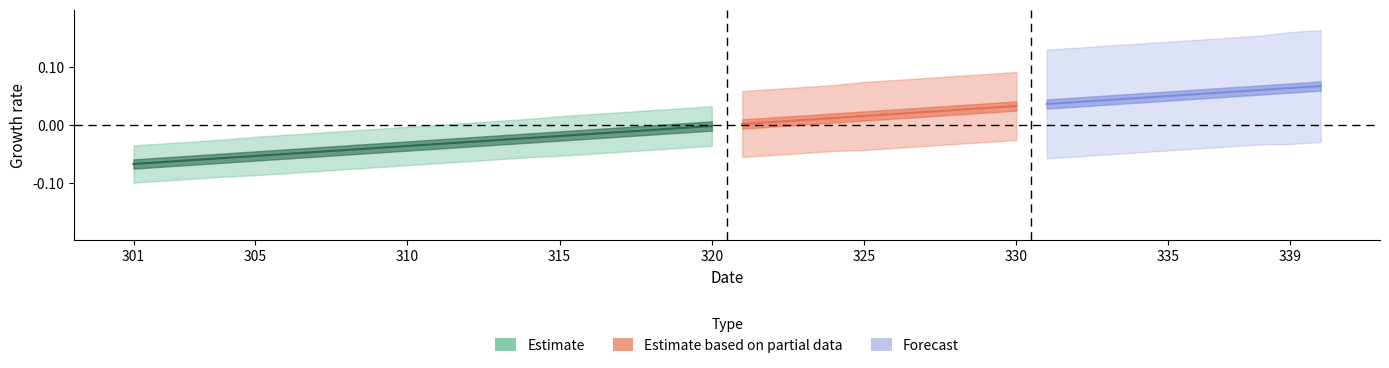

The value at 315 is -0.0. True or false?

False